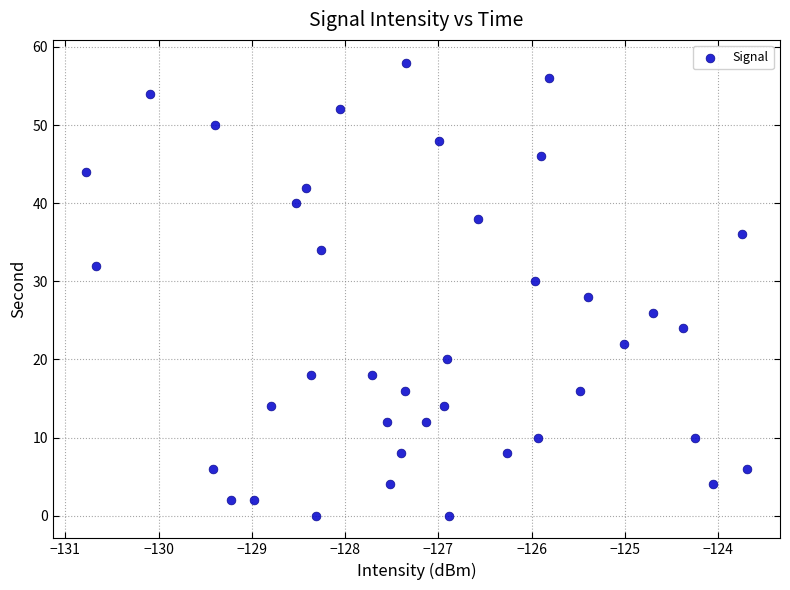

What is the range of Y values (max minus min)?

58